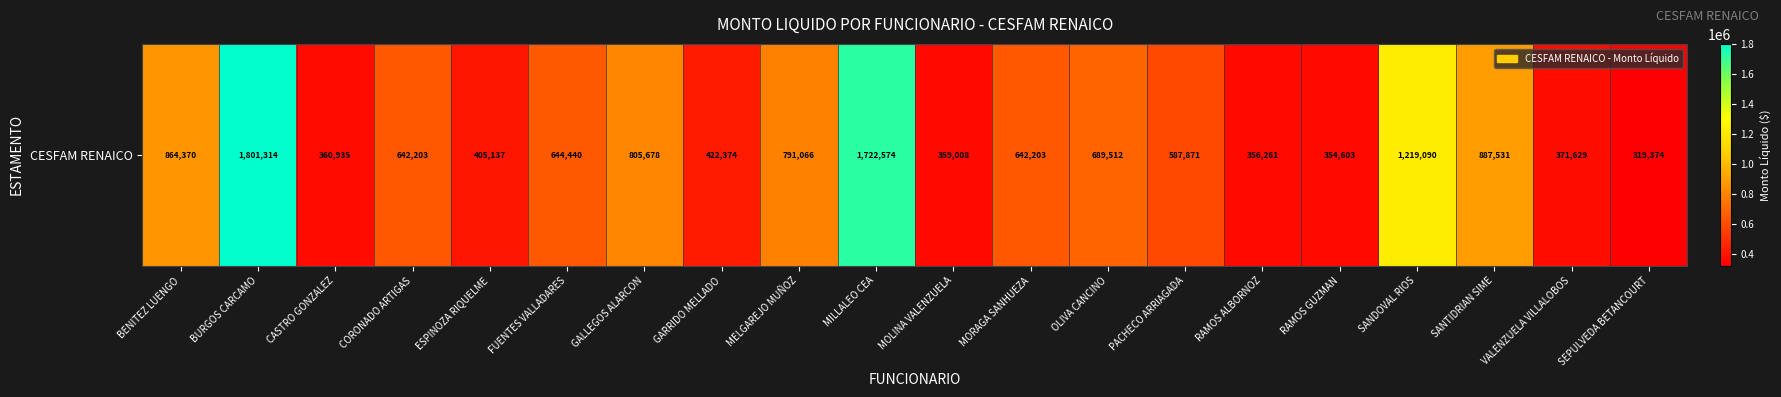

What is the change in value from OLIVA CANCINO to RAMOS GUZMAN?

-334909